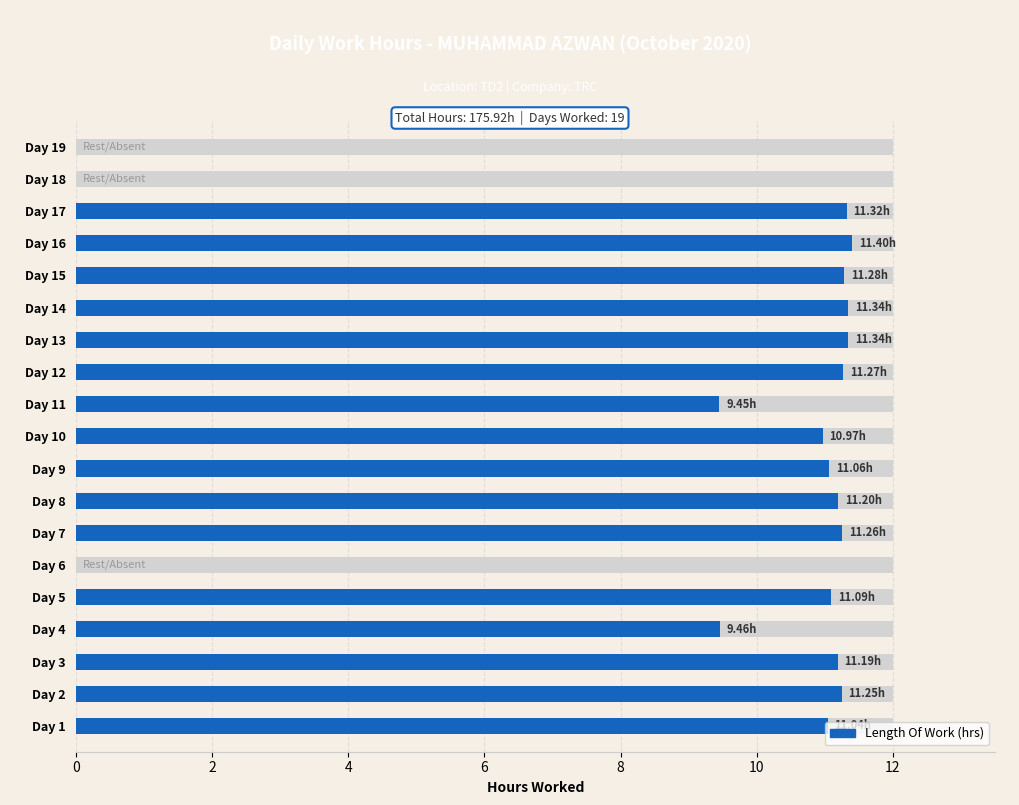

Does the chart contain stacked bars?

No